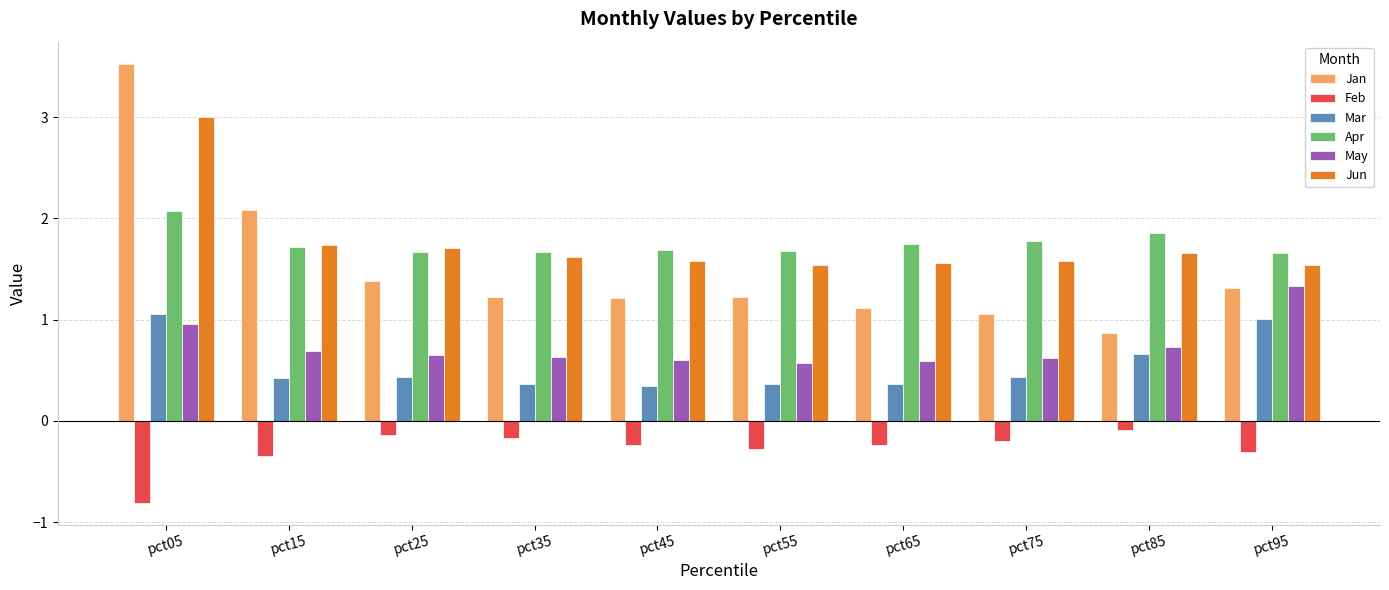

What is the average value of the May series?

0.7